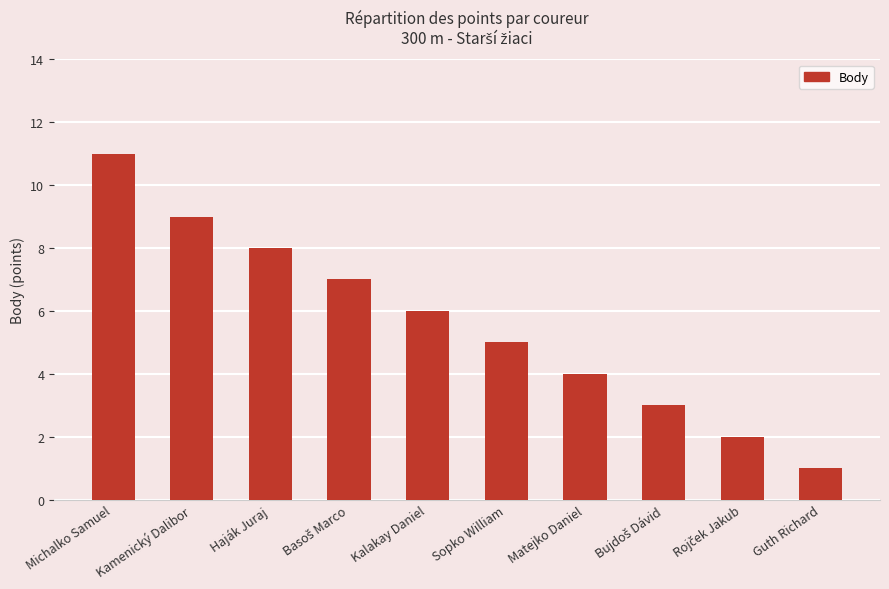

How many series are shown in this chart?

1